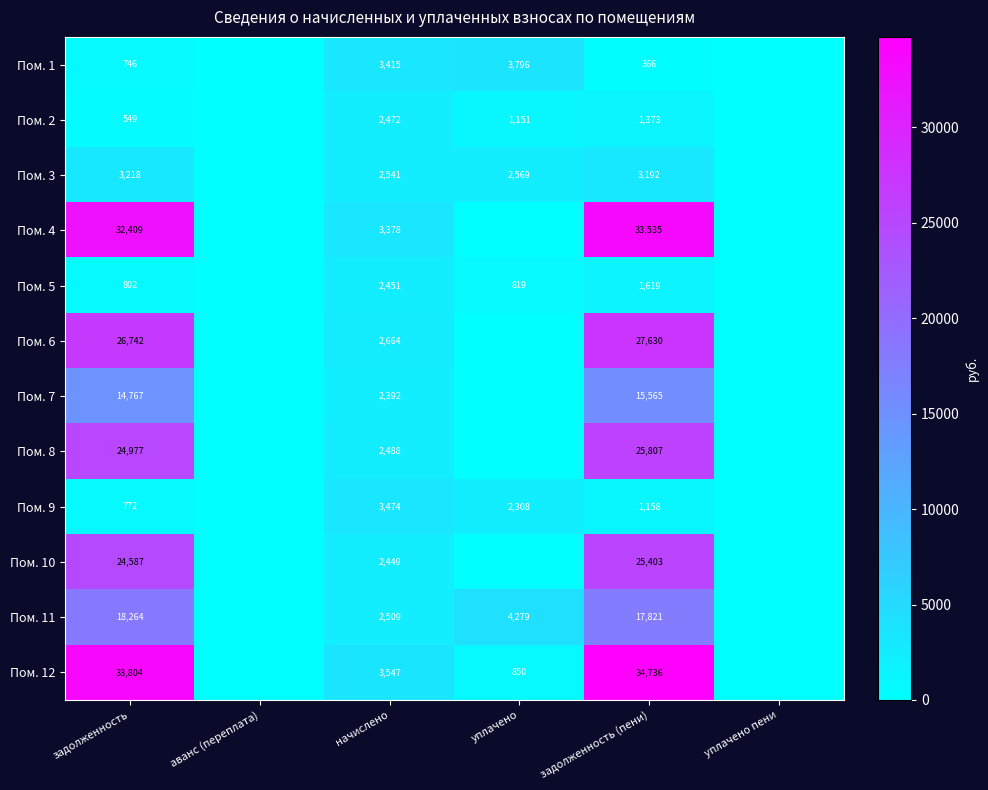

What is the sum of the Пом. 10 values at задолженность and начислено?

27036